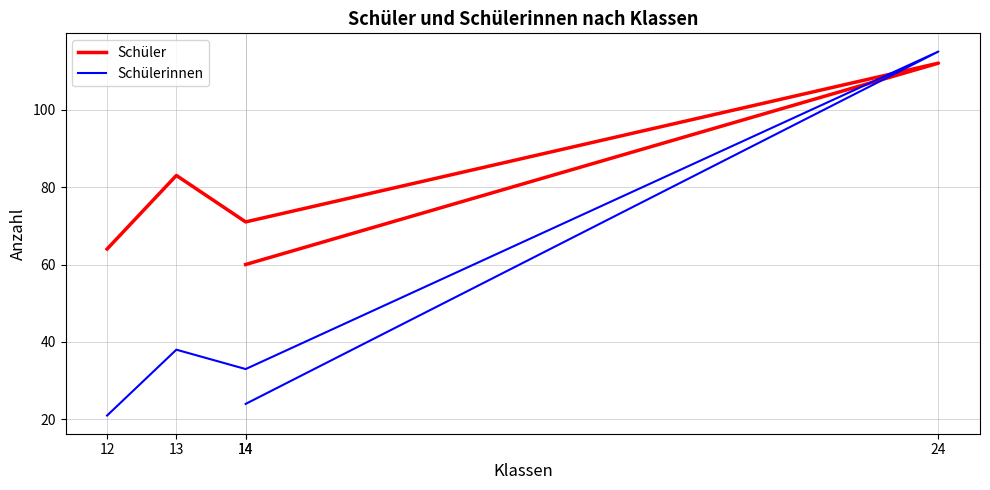

What is the value of the Schülerinnen point at the 2nd from the left?

38